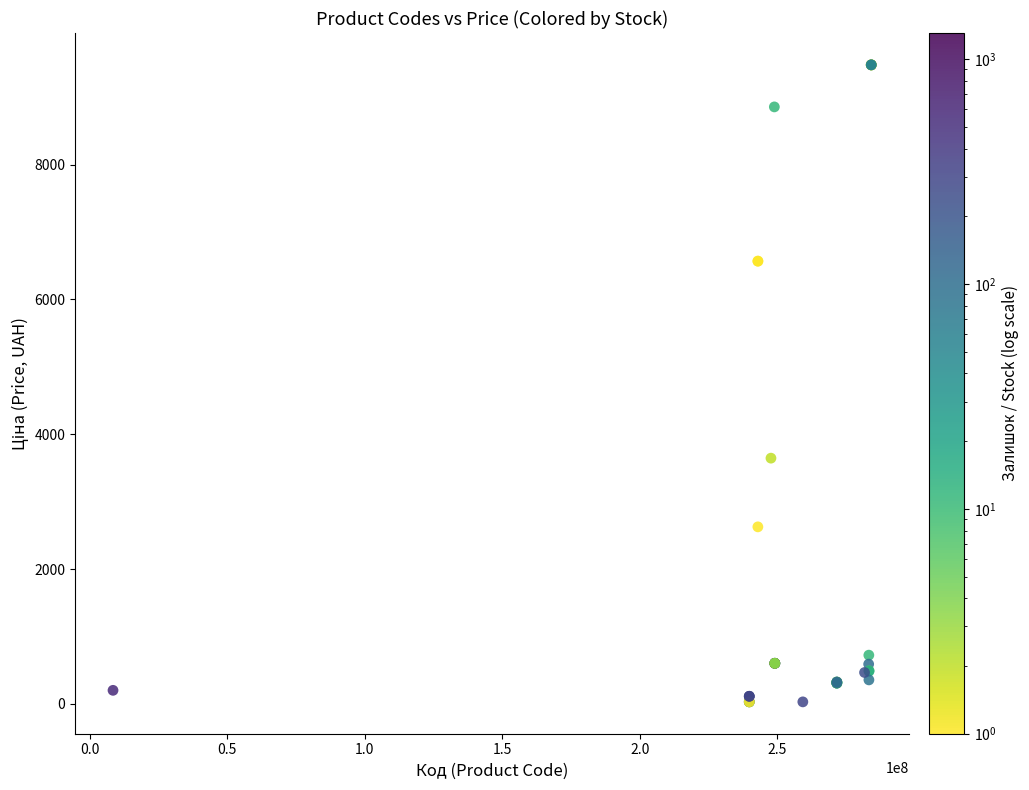

What Y value in the scatter plot is closest to 4755?

3646.5